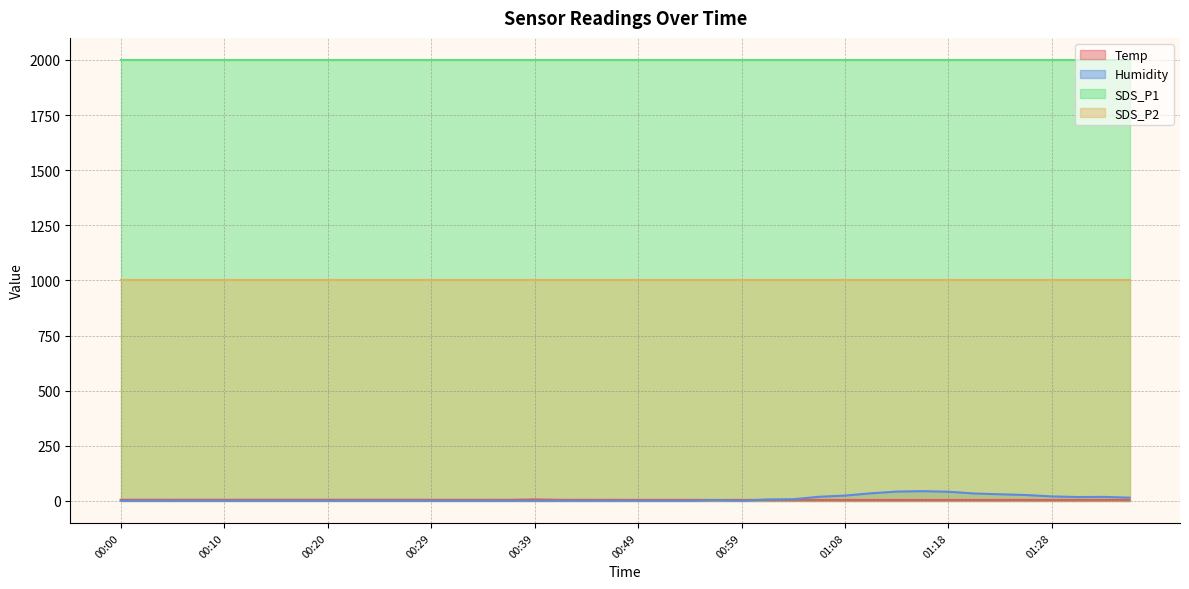

What is the greatest value displayed?

1999.9